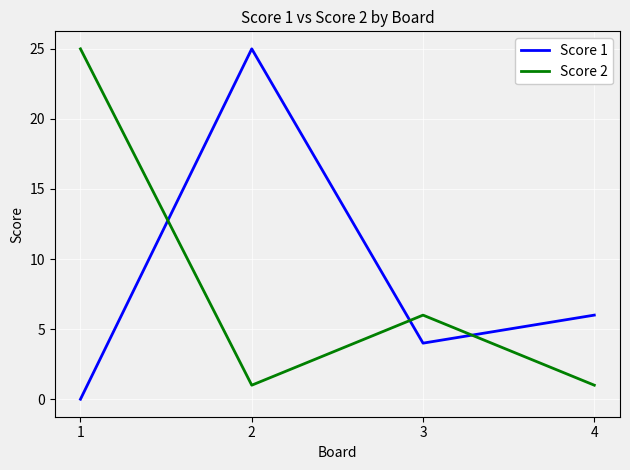

Reading left to right, what are all the values shown in this chart?

Score 1: 1=0	2=25	3=4	4=6
Score 2: 1=25	2=1	3=6	4=1